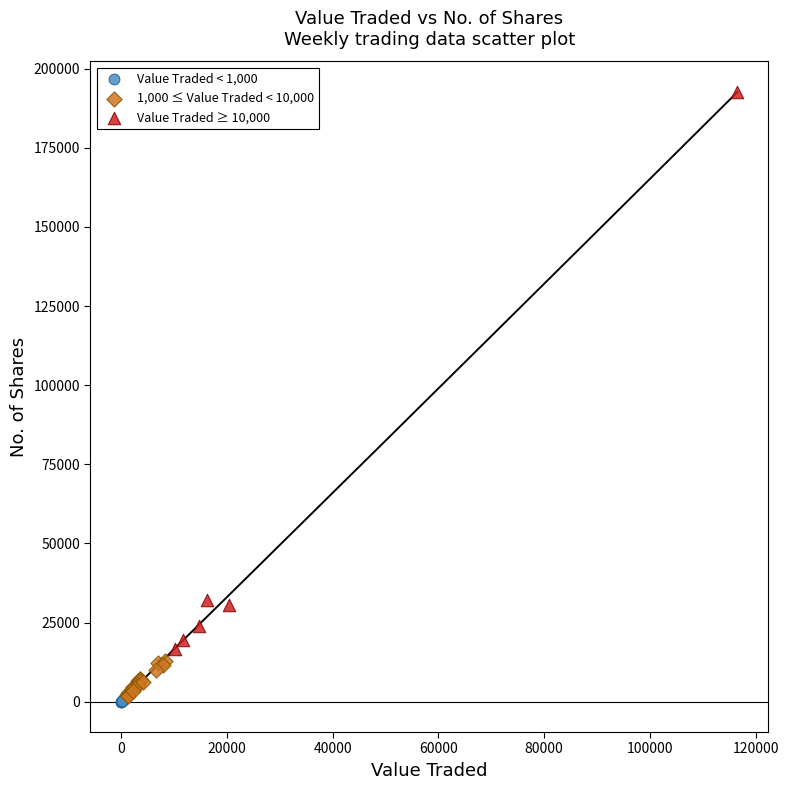

What are all the series names shown in the legend?

Value Traded < 1,000, 1,000 ≤ Value Traded < 10,000, Value Traded ≥ 10,000